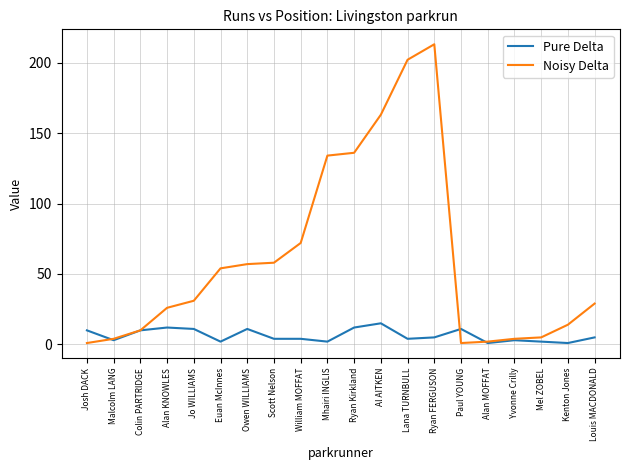

True or false: Pure Delta has a value of 23 at Al AITKEN.

False